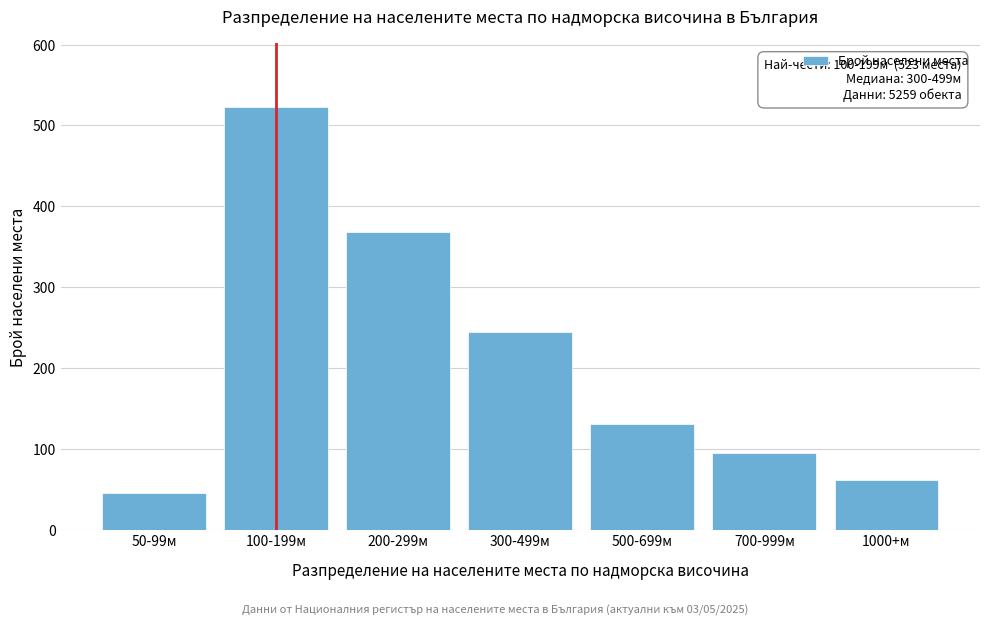

Reading right to left, list all the values displayed in this chart.

1000+м=62	700-999м=95	500-699м=131	300-499м=244	200-299м=368	100-199м=523	50-99м=45